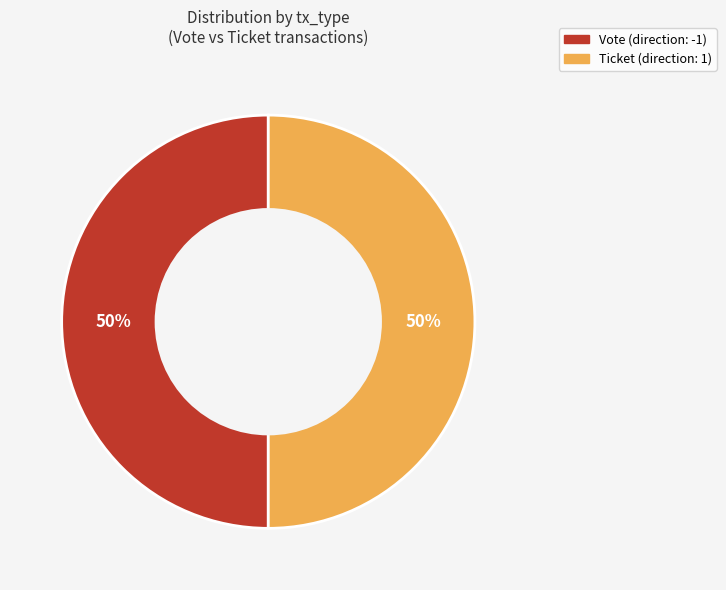

Do Ticket (direction: 1) and Vote (direction: -1) together represent more than half of the pie?

Yes